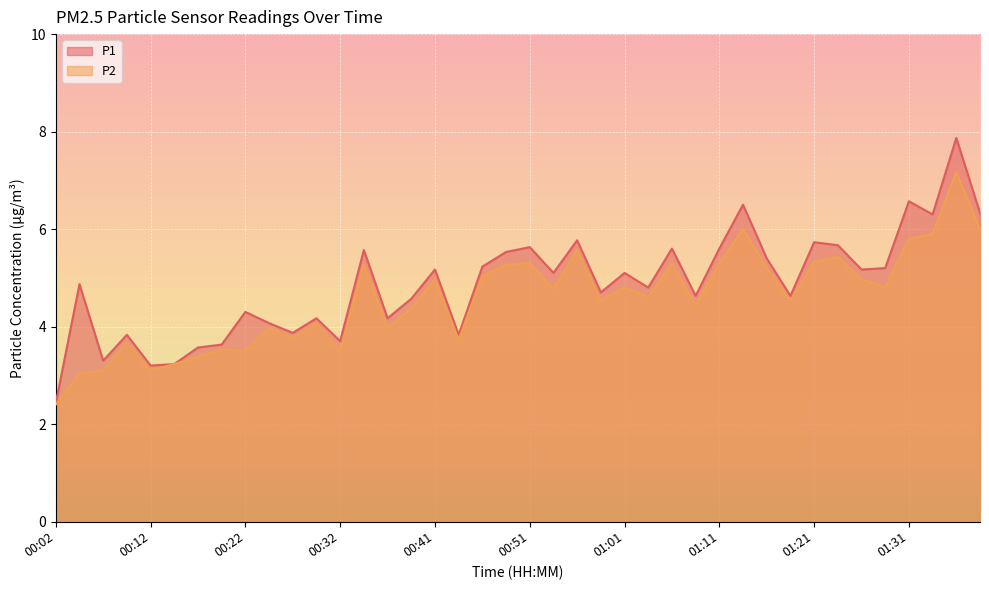

What is the smallest value displayed?

2.4